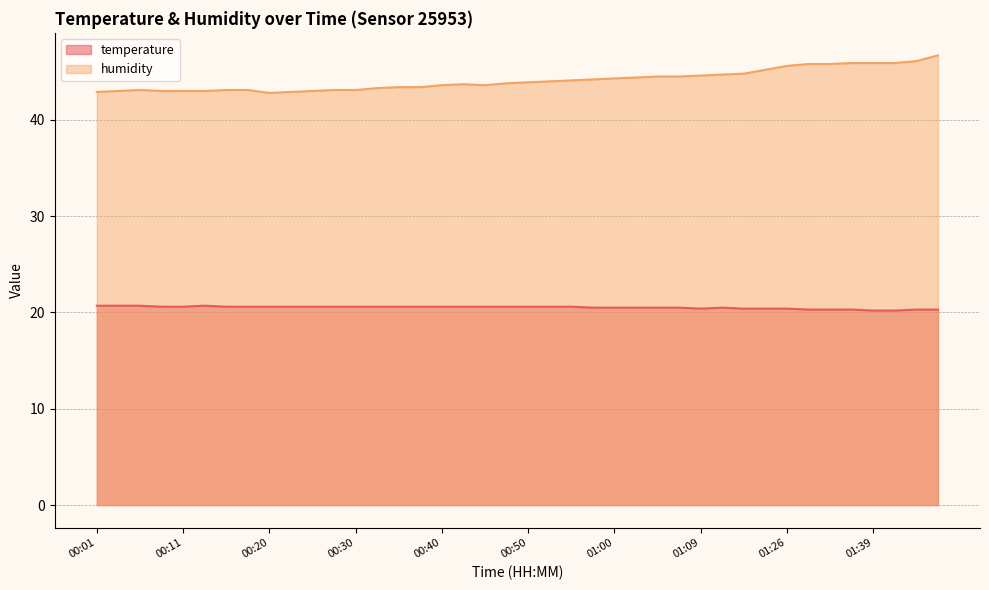

What is the greatest value displayed?

46.7